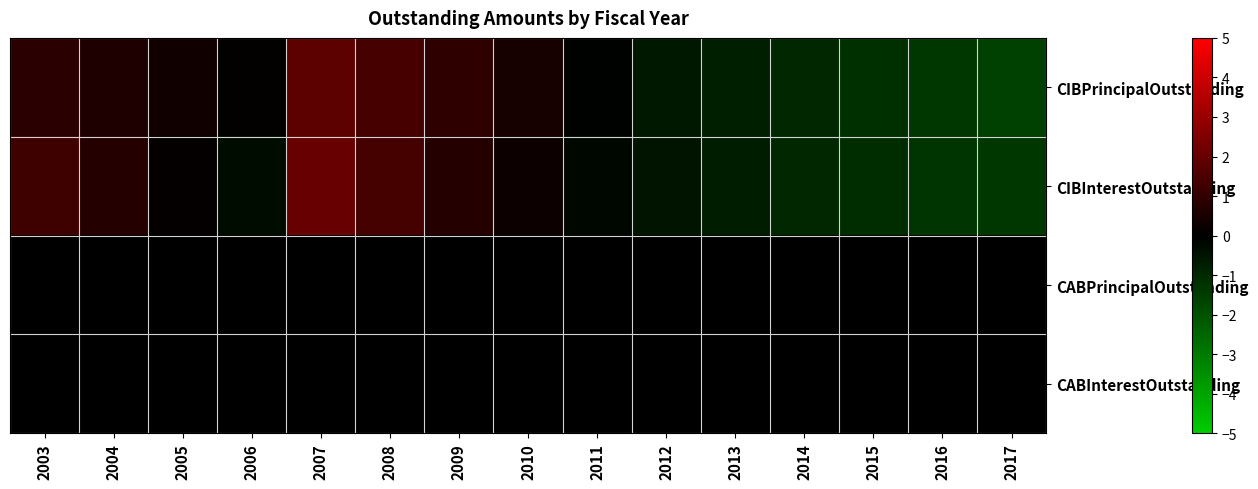

Which has a higher value, 2006 or 2007?

2007